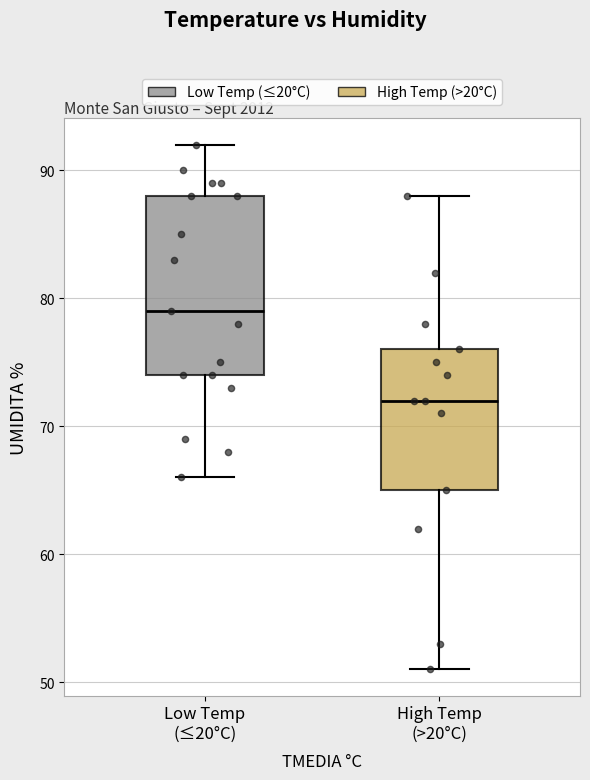

Comparing the boxes themselves (not the whiskers), which one is the tallest?

Low Temp (≤20°C)